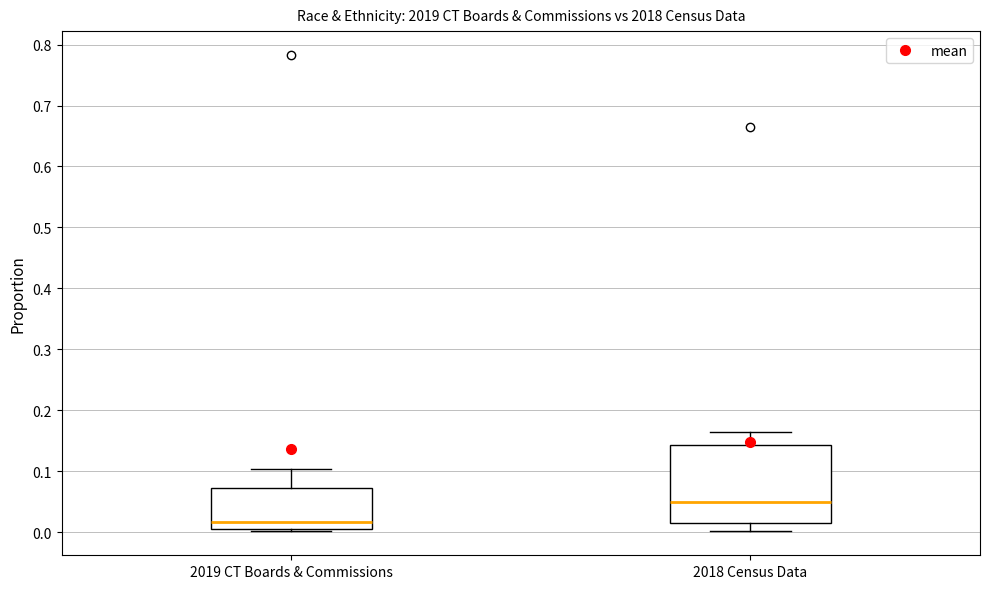

Which box's median line is the lowest?

2019 CT Boards & Commissions